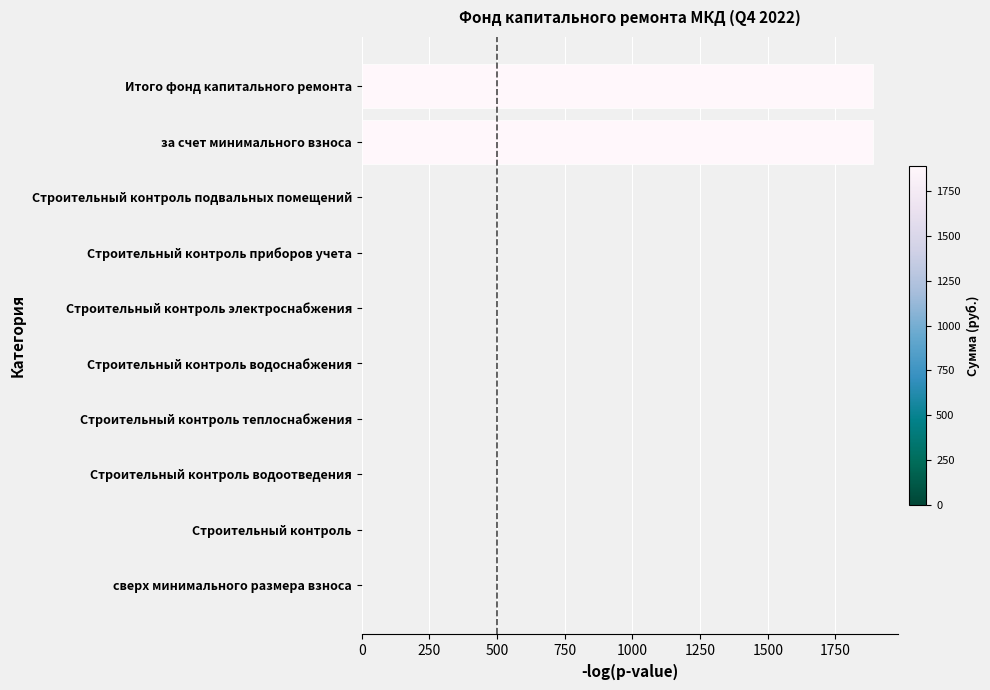

The chart shows a value of -953.3 at Строительный контроль электроснабжения. True or false?

False